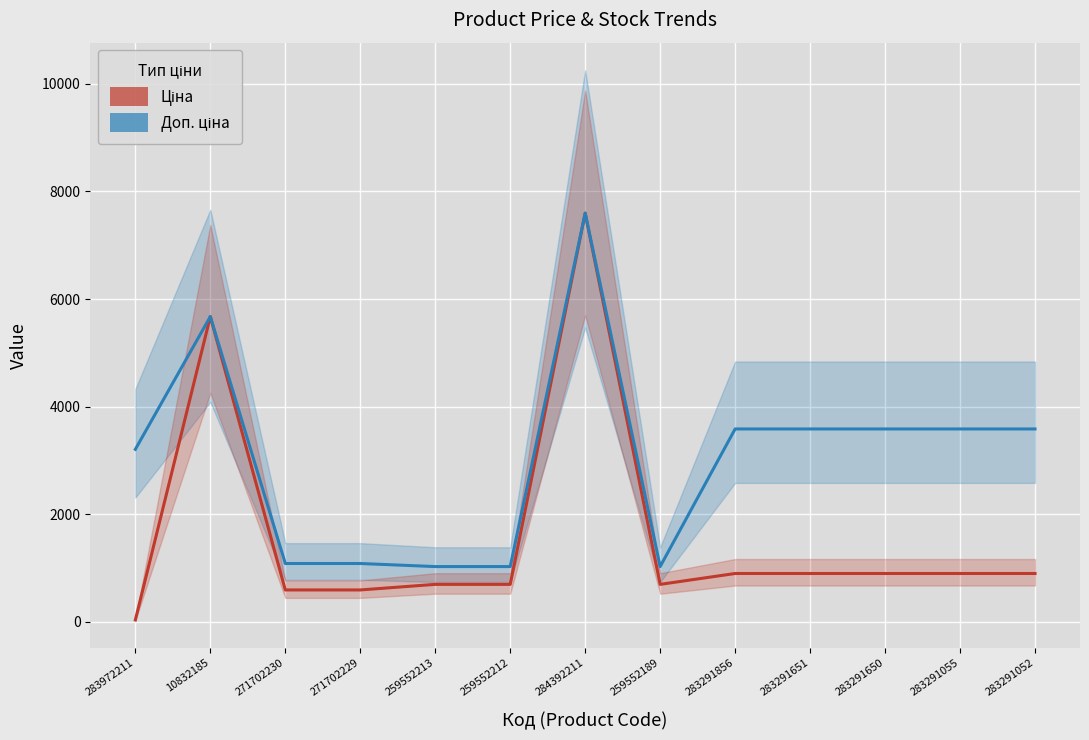

How many values in the Доп. ціна series are below 3583?

6